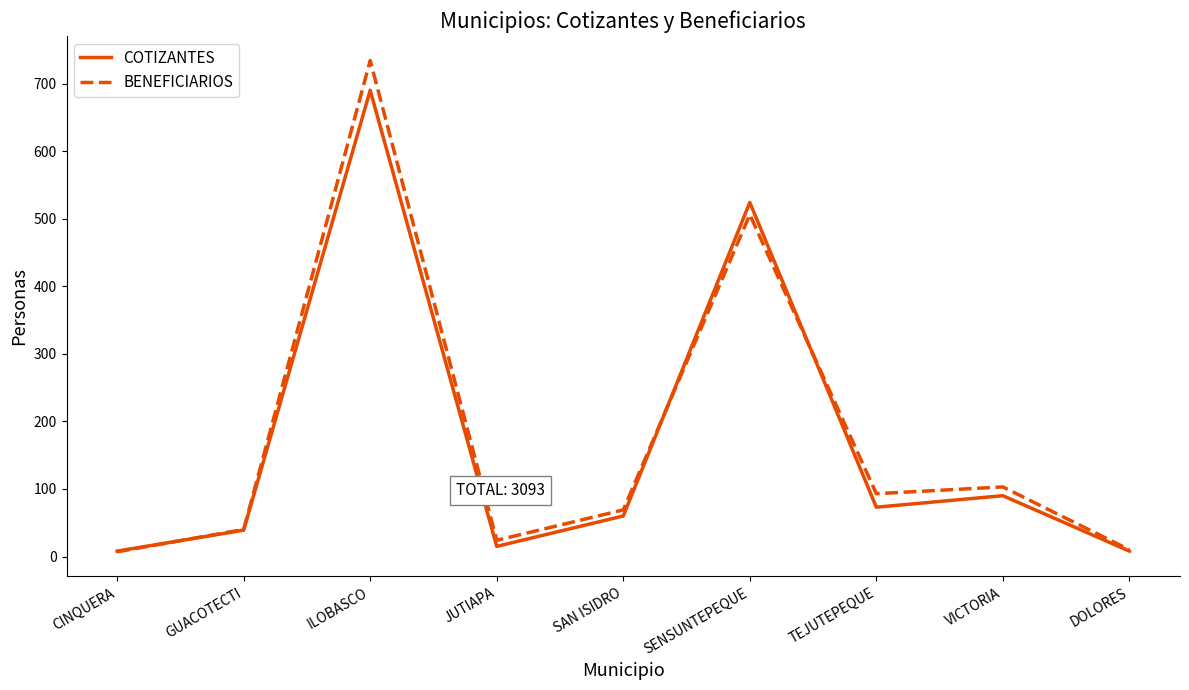

Is the value of BENEFICIARIOS at JUTIAPA greater than the value of COTIZANTES at DOLORES?

Yes